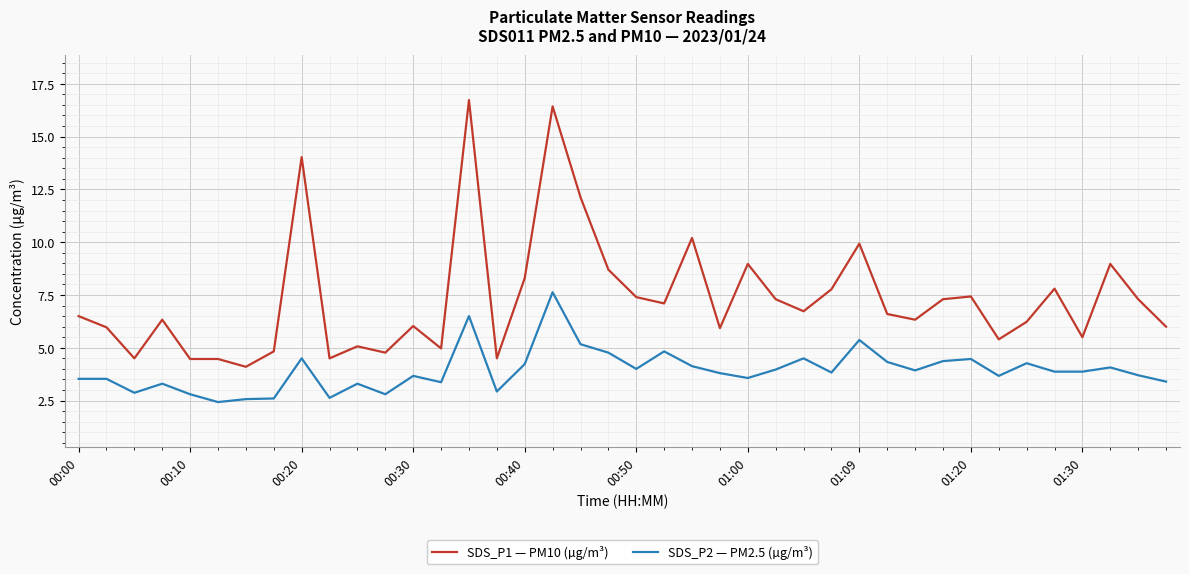

What is the maximum value for SDS_P1 — PM10 (µg/m³)?

16.7